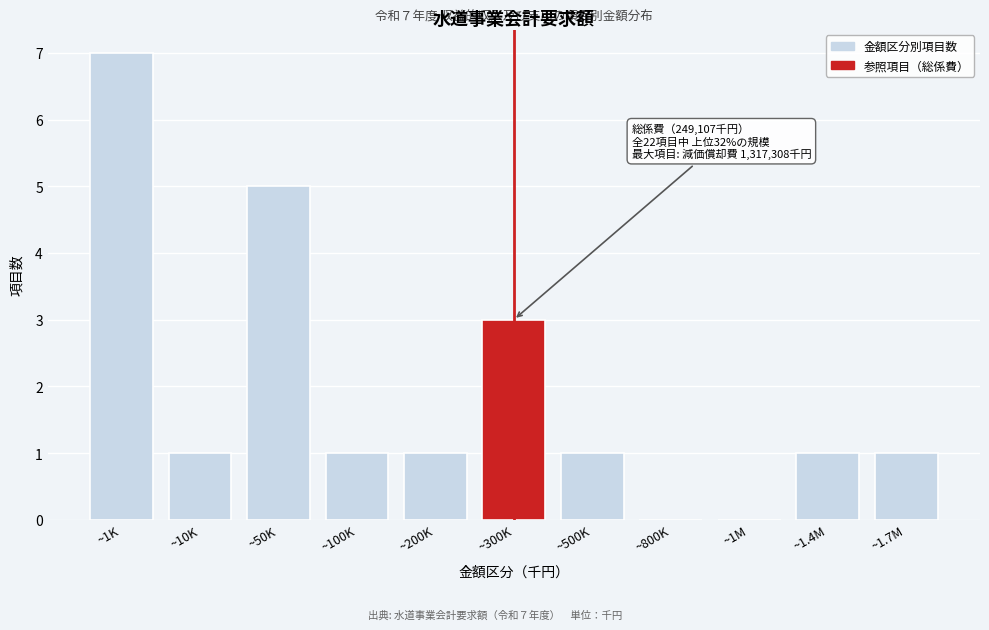

Reading right to left, transcribe all the data shown in this chart.

~1.7M=1	~1.4M=1	~1M=0	~800K=0	~500K=1	~300K=3	~200K=1	~100K=1	~50K=5	~10K=1	~1K=7